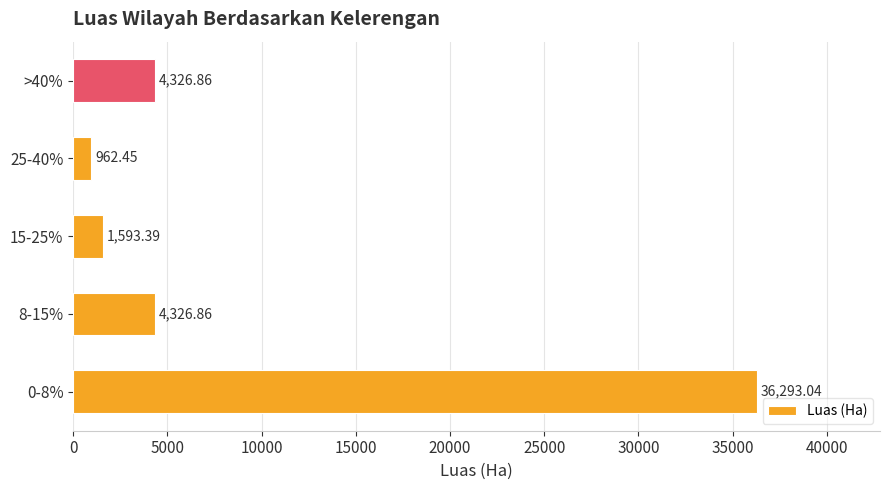

What is the sum of the values at 15-25% and 25-40%?

2555.8